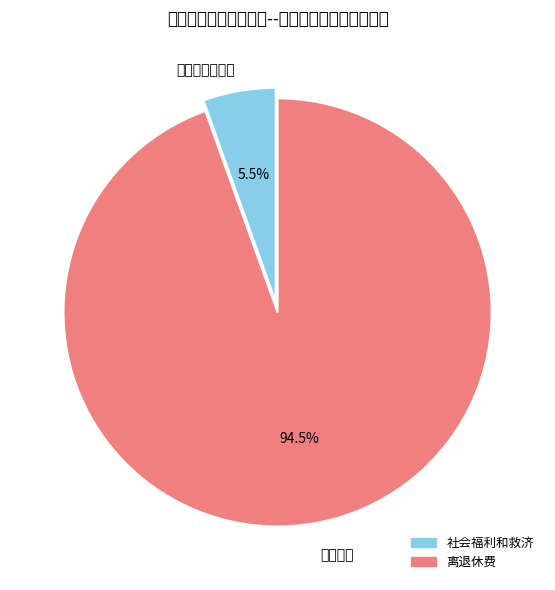

Is it true that 离退休费 is 80% of the pie?

False